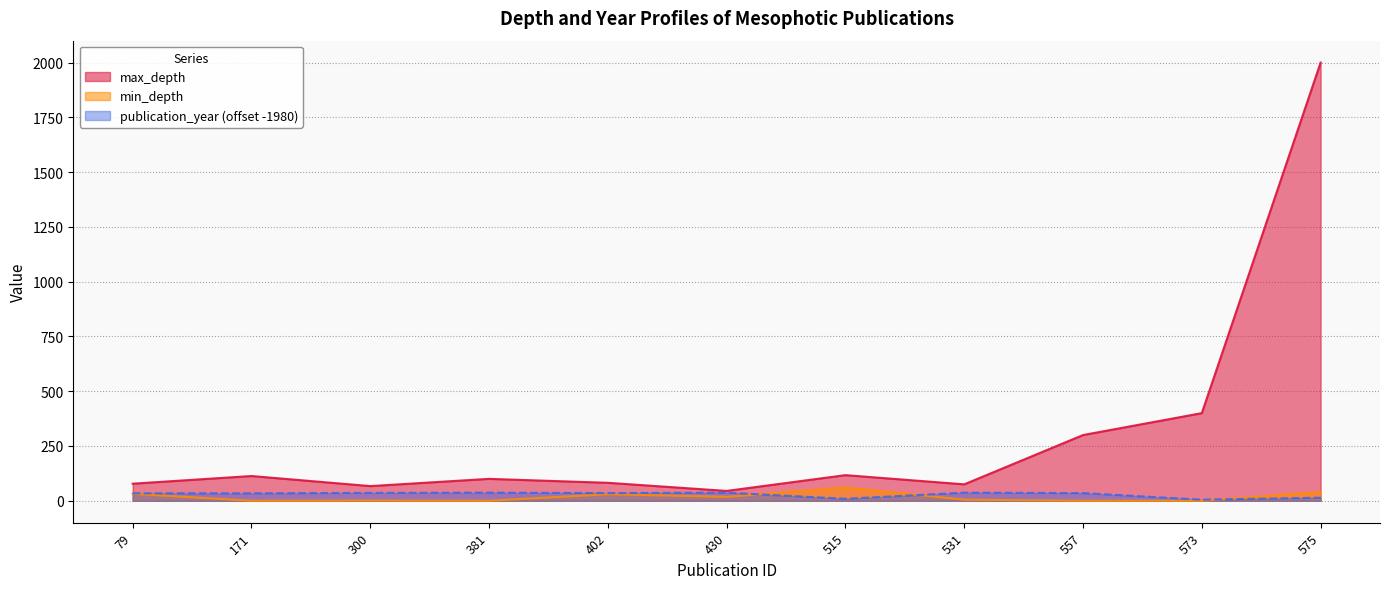

Rank the series by their maximum value, from highest to lowest.

max_depth, min_depth, publication_year (offset -1980)